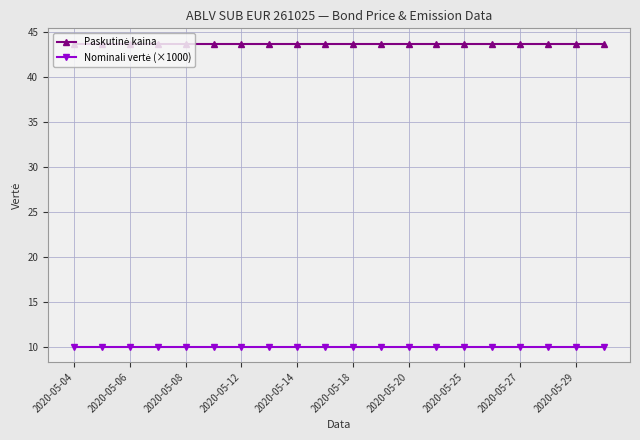

At how many categories does at least one series exceed 40?

20